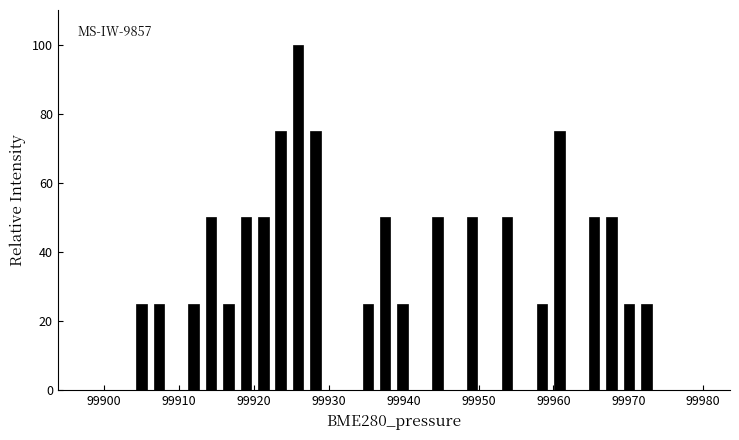

Read against the x-axis, roughly where is the centre of the tallest bar?

99926